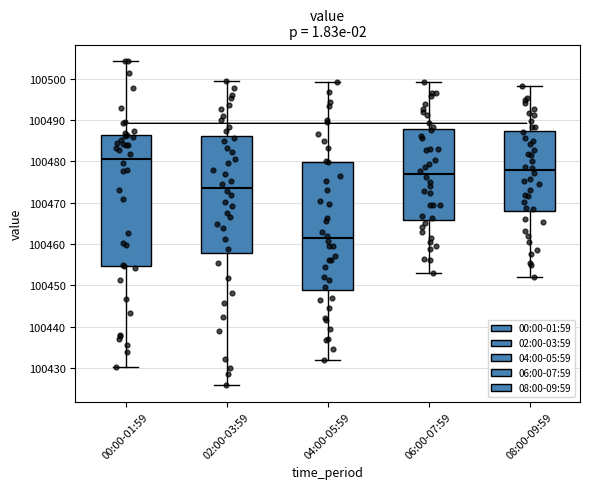

Where does the upper whisker of the box for 02:00-03:59 end on the y-axis? The values are not printed on the chart, so give them approximately, as read against the axis.

100499